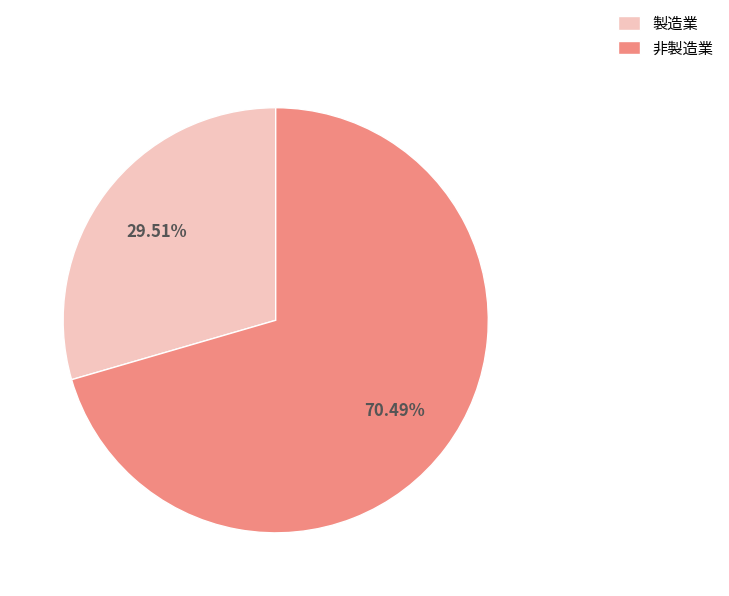

Is it true that 製造業 is 19% of the pie?

False